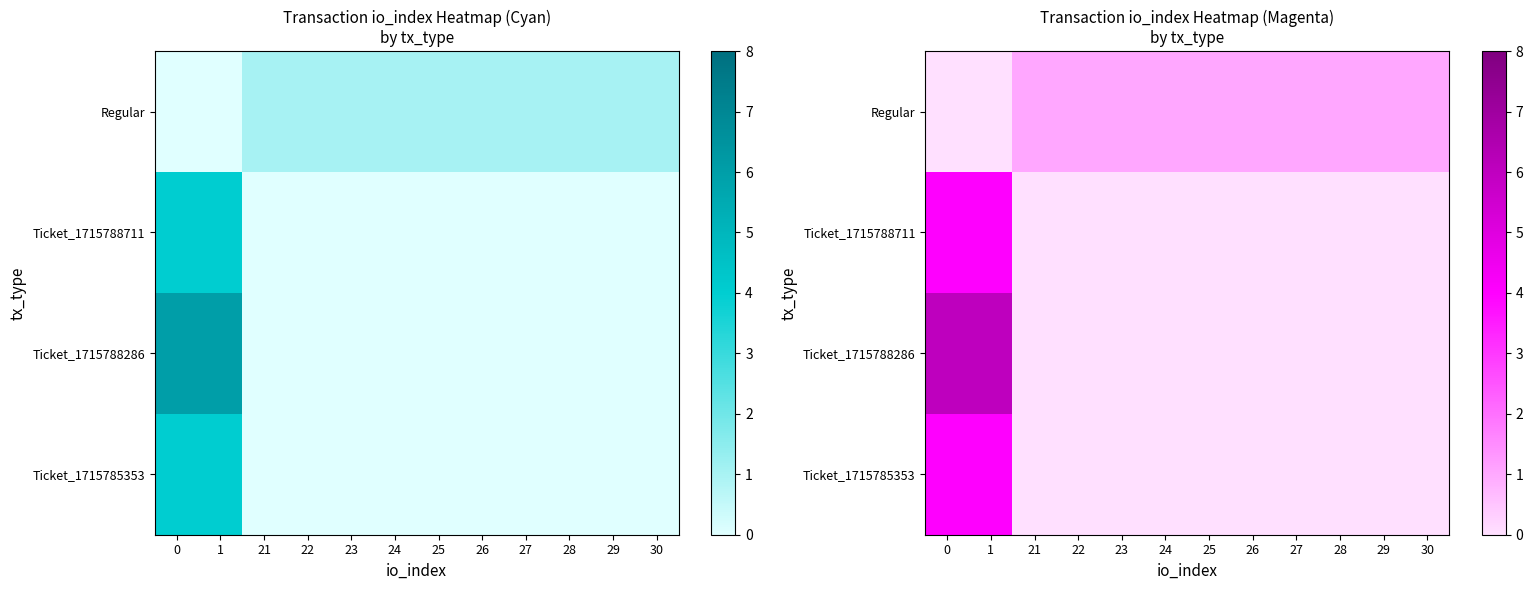

Which has a higher value, 30 or 23?

30